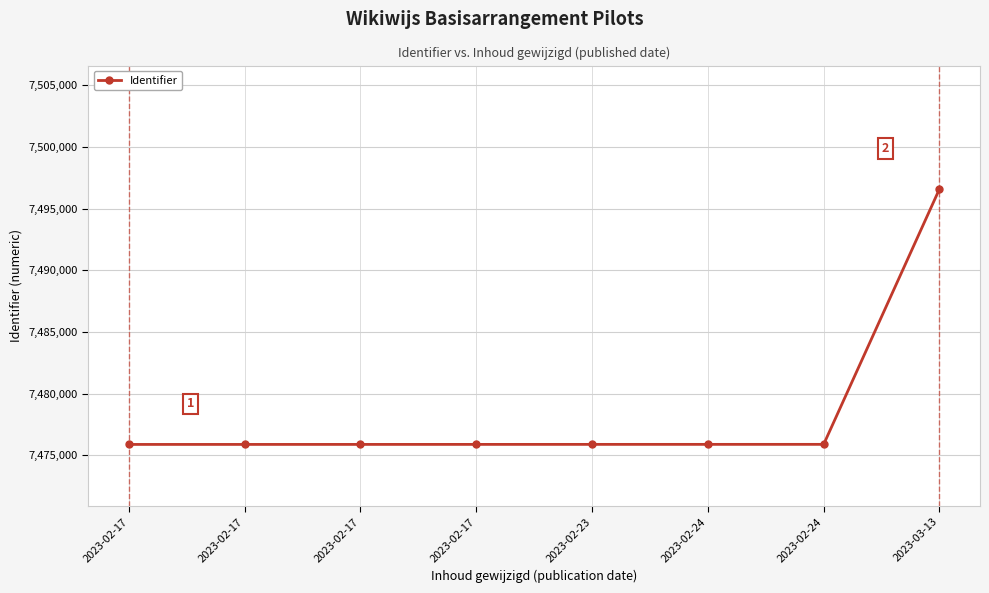

How many values are below 7475896?

4